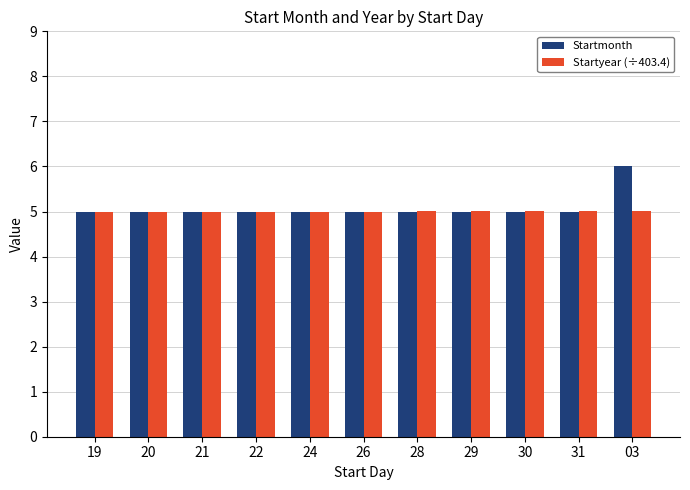

What is the sum of the Startmonth values at 20 and 22?

10.0